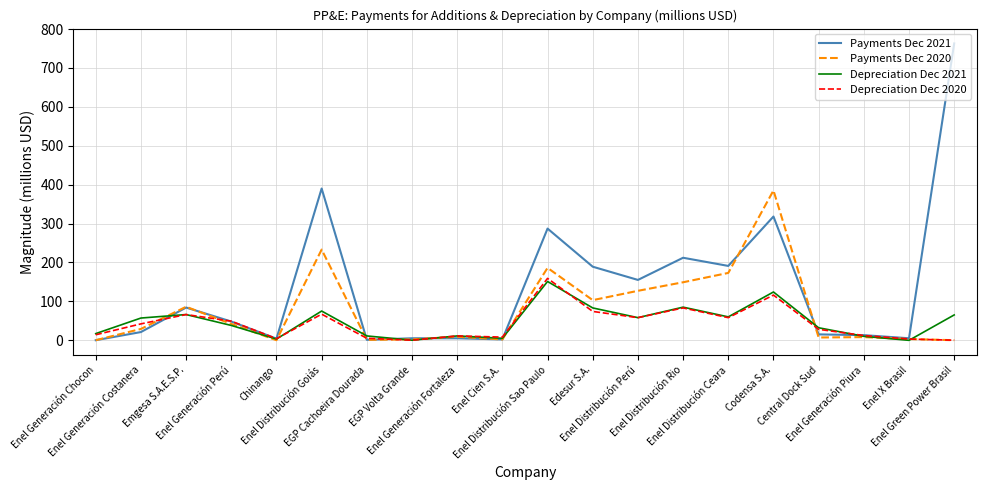

Which series has the widest spread of values?

Payments Dec 2021